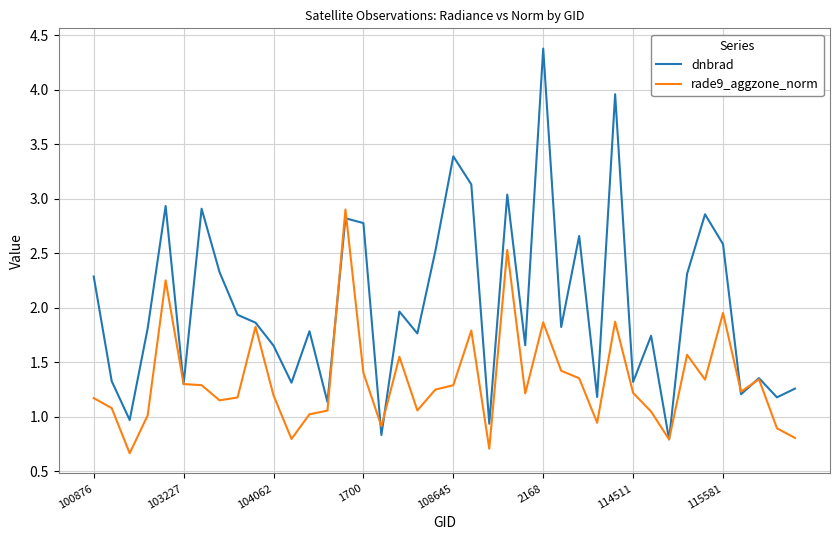

True or false: rade9_aggzone_norm and dnbrad intersect in this chart.

True